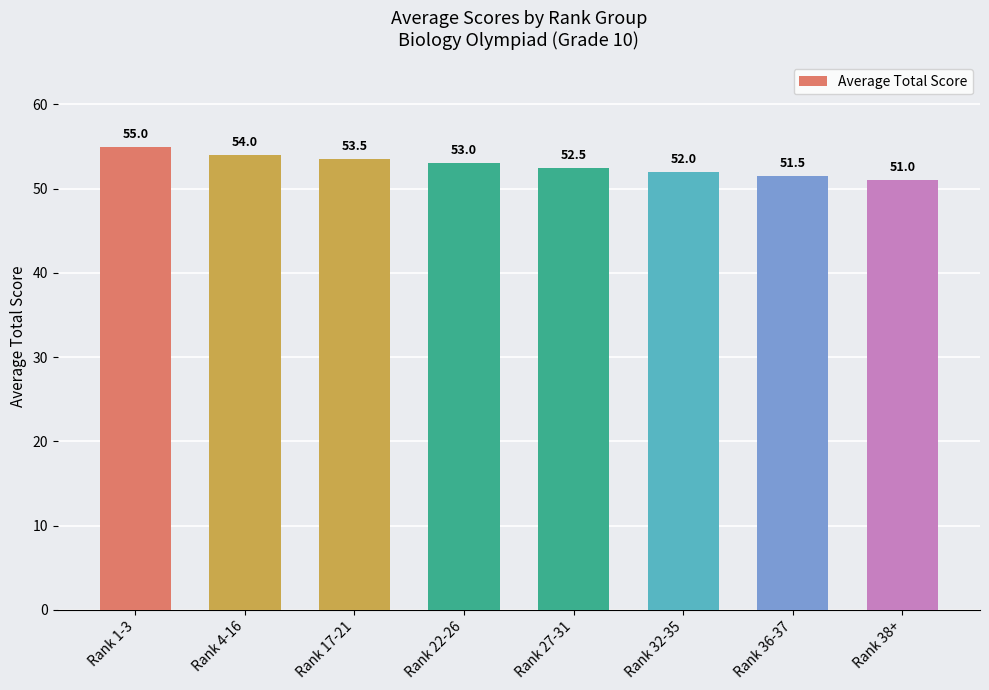

What is the change in value from Rank 1-3 to Rank 32-35?

-3.0